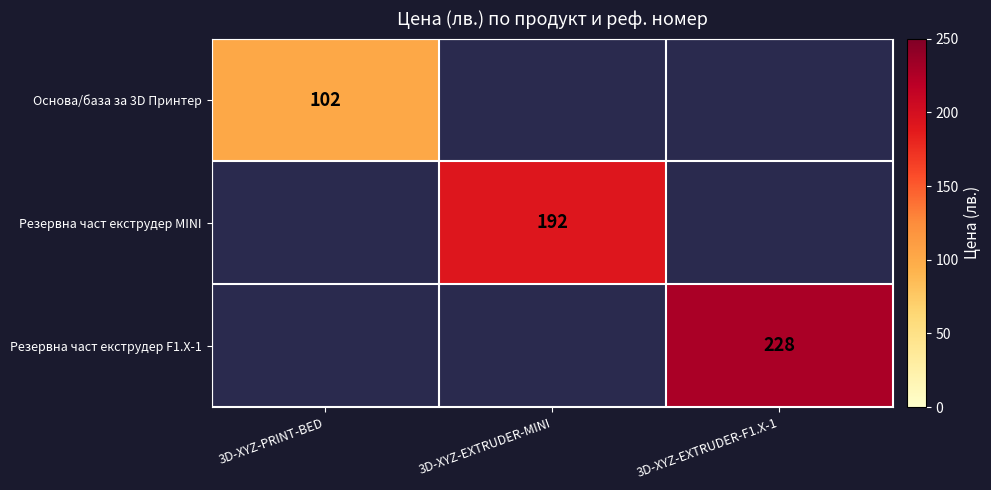

The Резервна част екструдер MINI series shows 192 at 3D-XYZ-EXTRUDER-MINI. True or false?

True